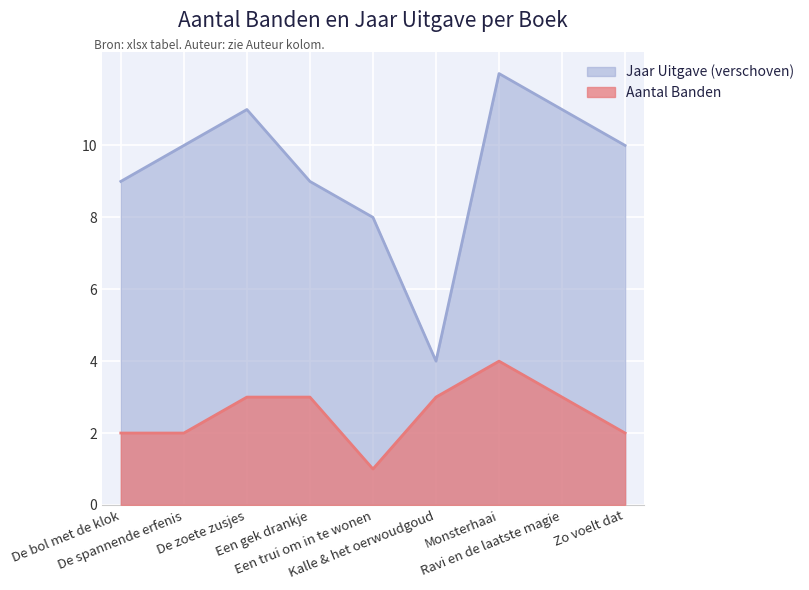

What is the maximum value shown in the chart?

12